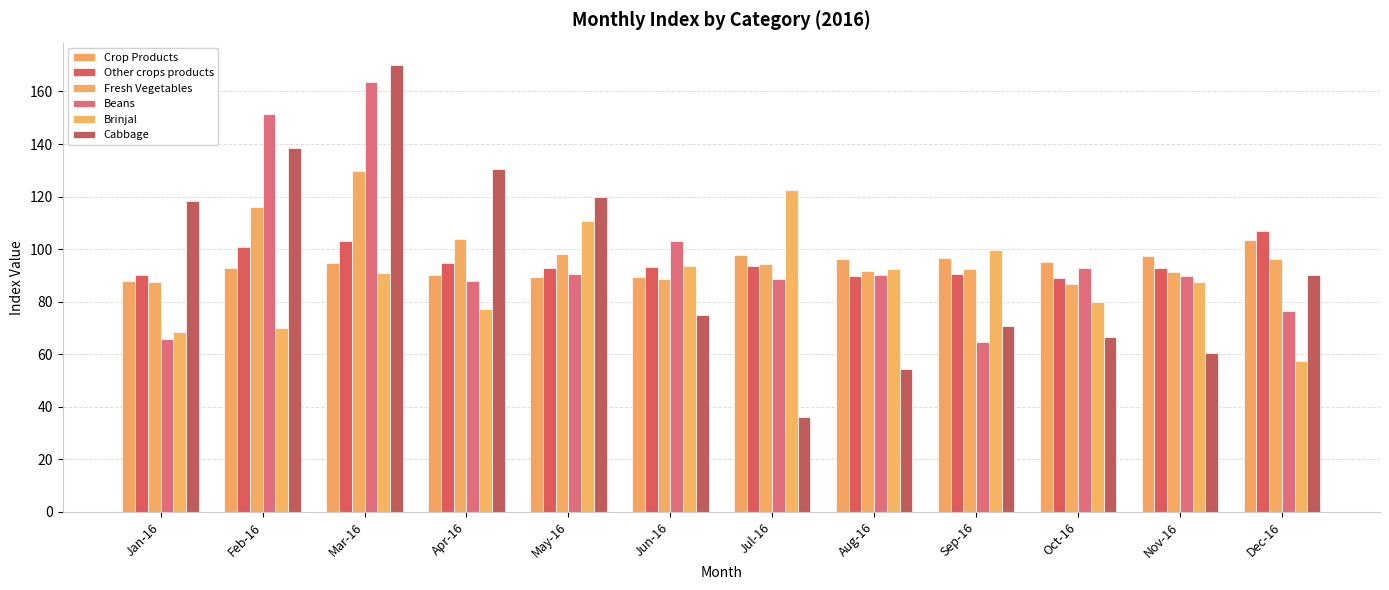

What is the average value of the Beans series?

97.1